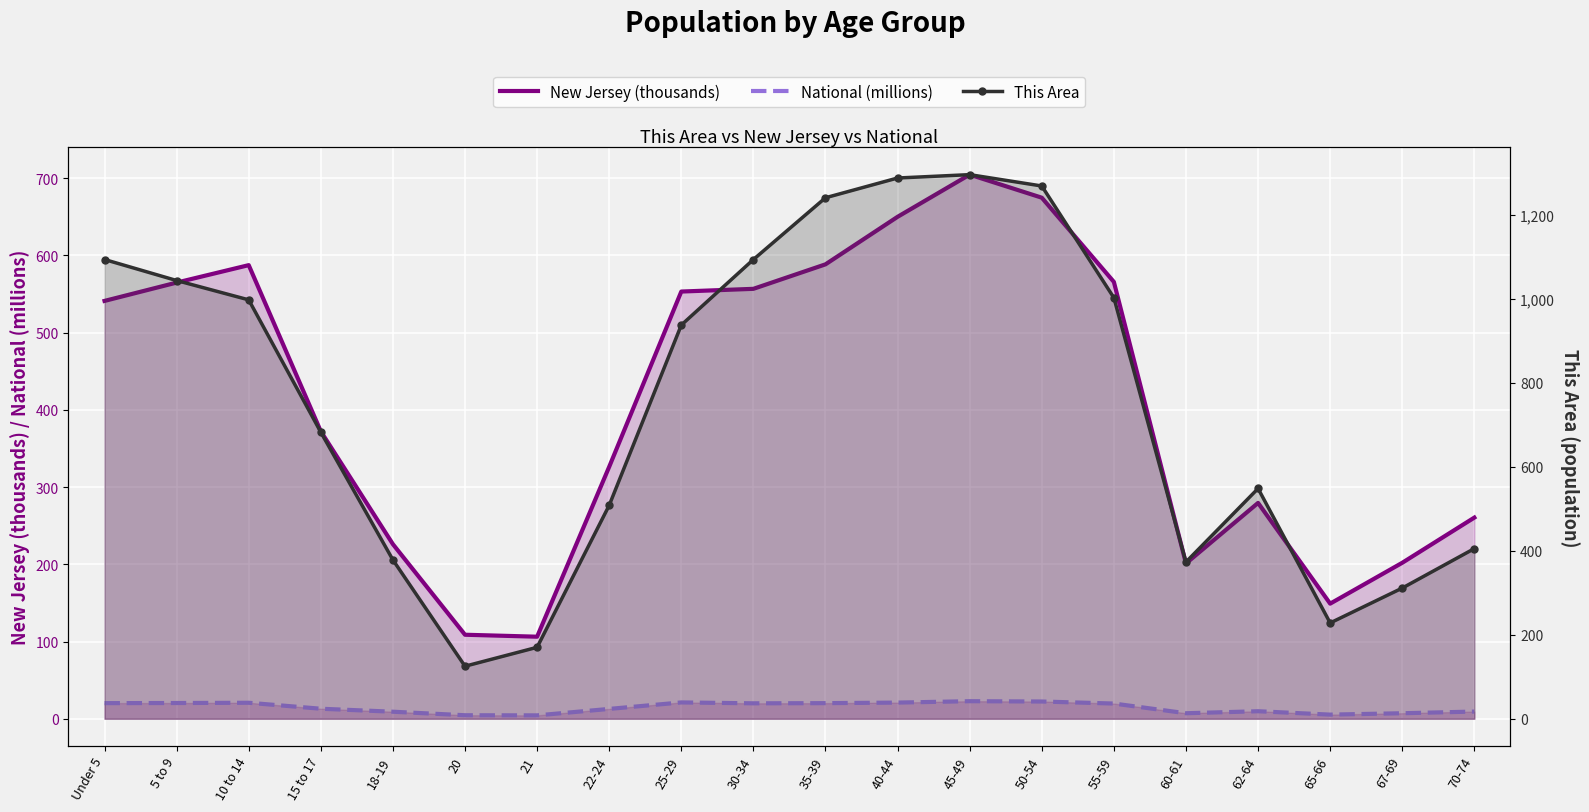

What value does the New Jersey (thousands) series have at 18-19?

226.0